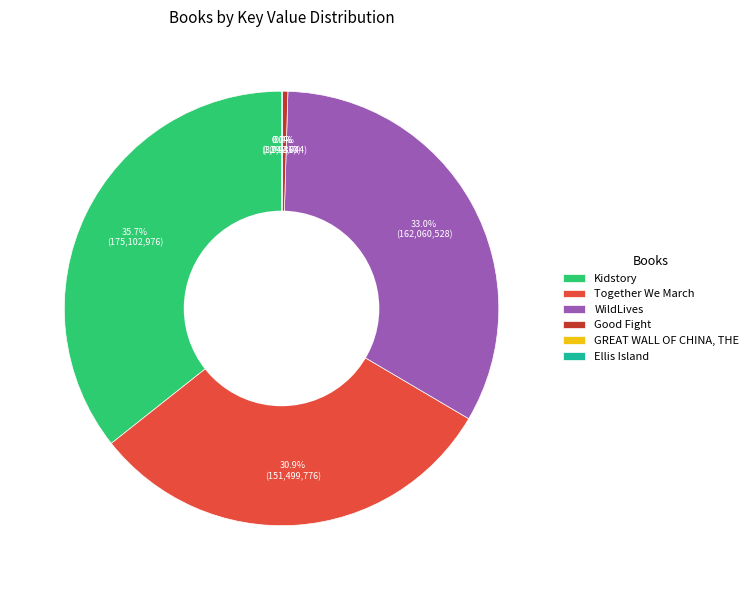

Which slice is the largest?

Kidstory